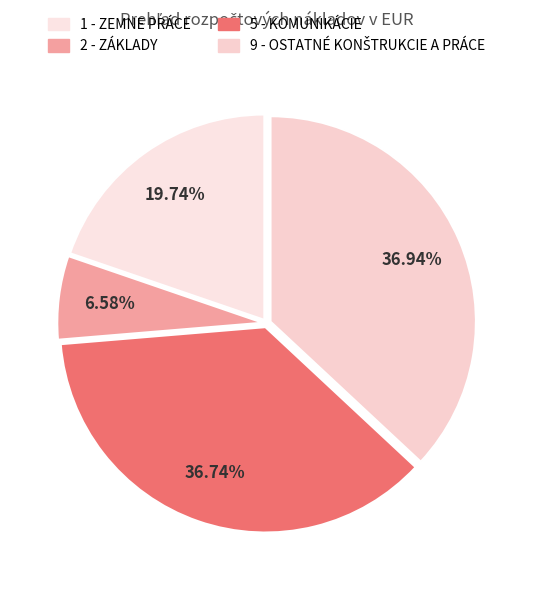

The 5 - KOMUNIKÁCIE slice represents 28% of the pie. True or false?

False